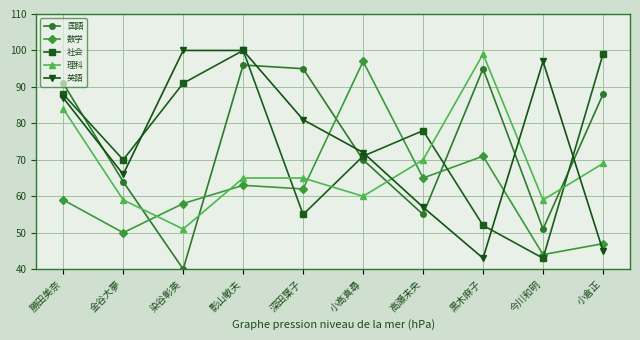

True or false: 英語 has a value of 81 at 深田葉子.

True